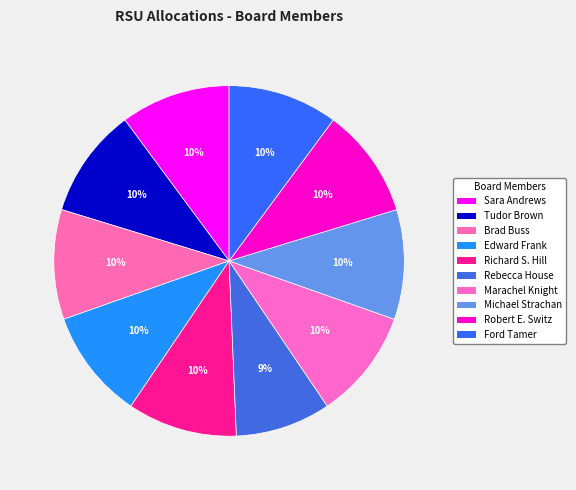

Between Marachel Knight and Robert E. Switz, which is larger?

Marachel Knight